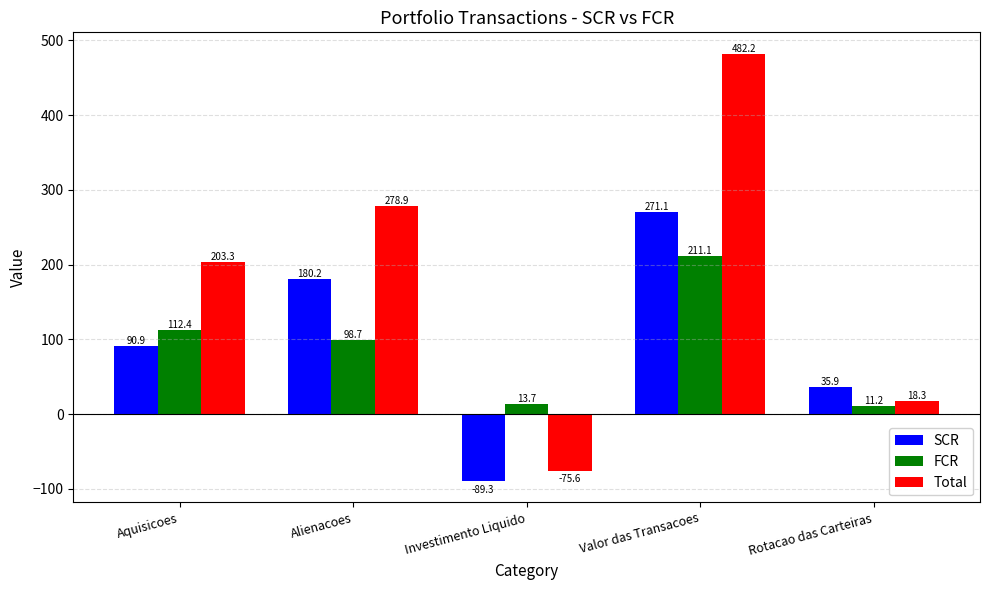

What is the value of the Total bar at the 1st from the left?

203.3